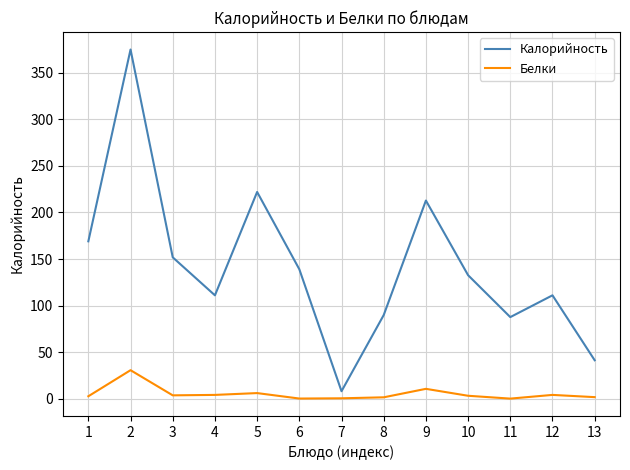

Which series has the largest total across all categories?

Калорийность